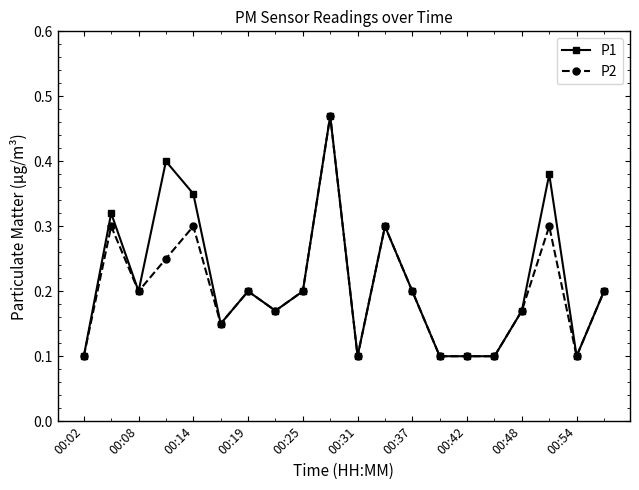

What is the sum of all P2 values?

4.0